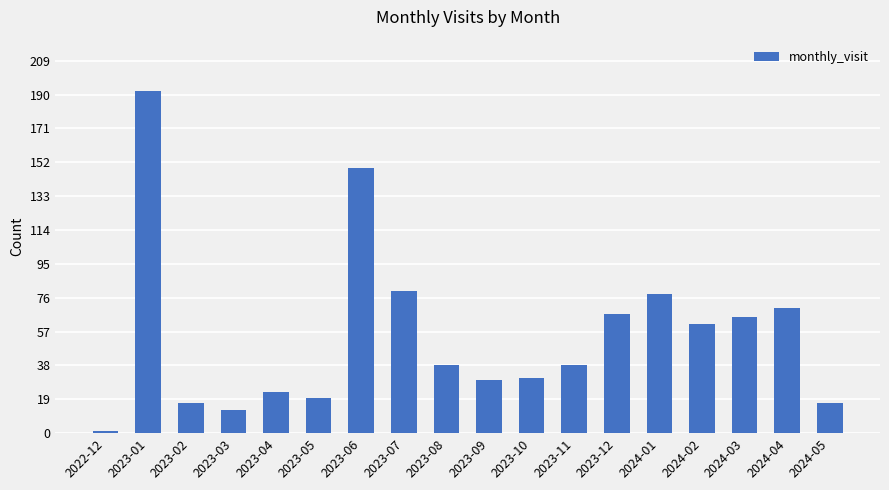

What is the label of the 2nd bar from the left?

2023-01